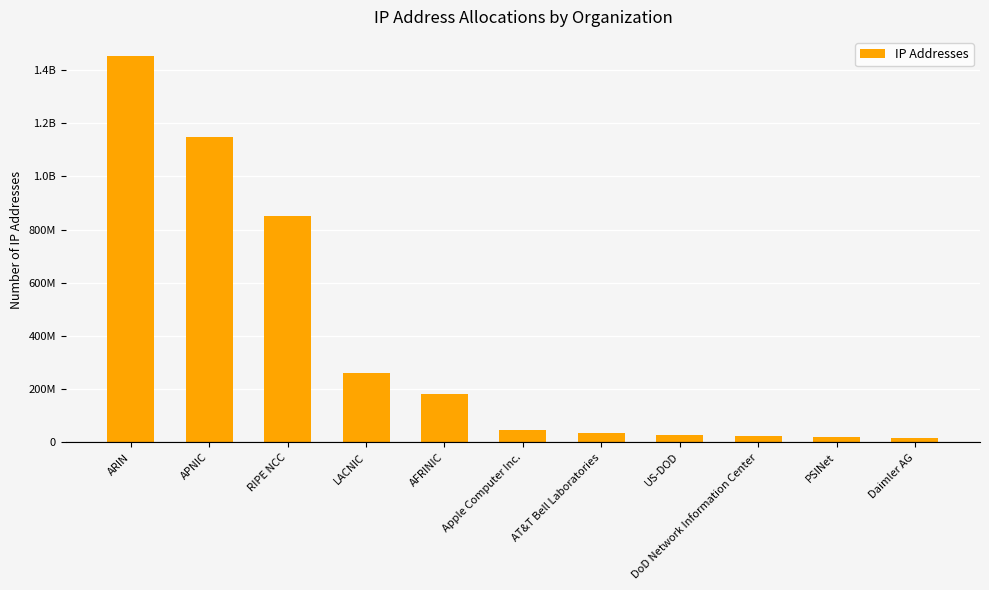

What is the sum of all values?

4062142501